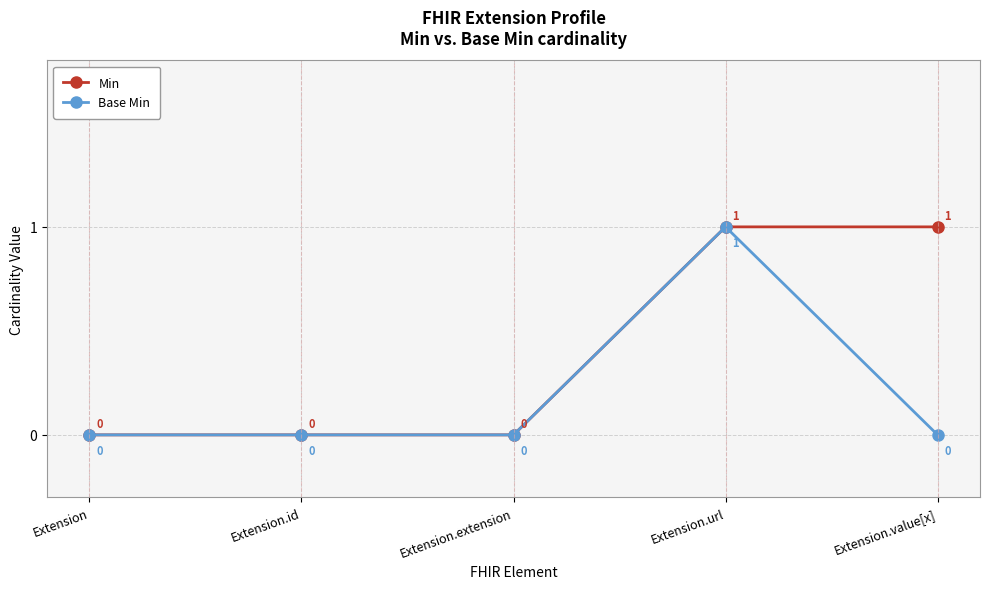

Is the value of Base Min at Extension.url greater than the value of Min at Extension.extension?

Yes